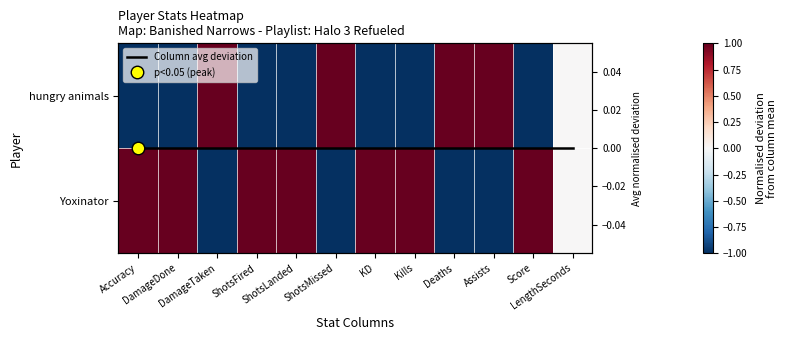

List the series in order of their overall mean, lowest first.

hungry animals, Column avg deviation, Yoxinator